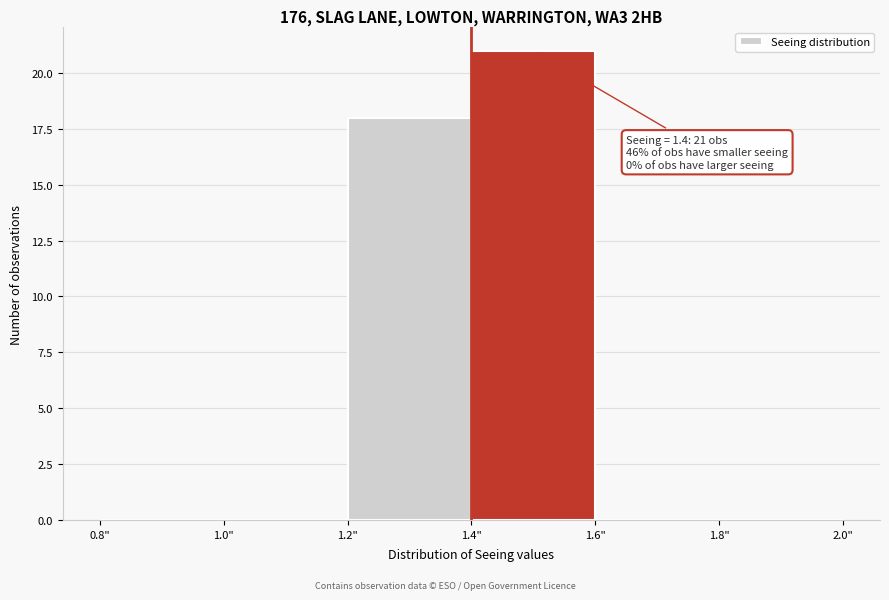

Which range on the x-axis has the tallest bar?

1.4 to 1.6